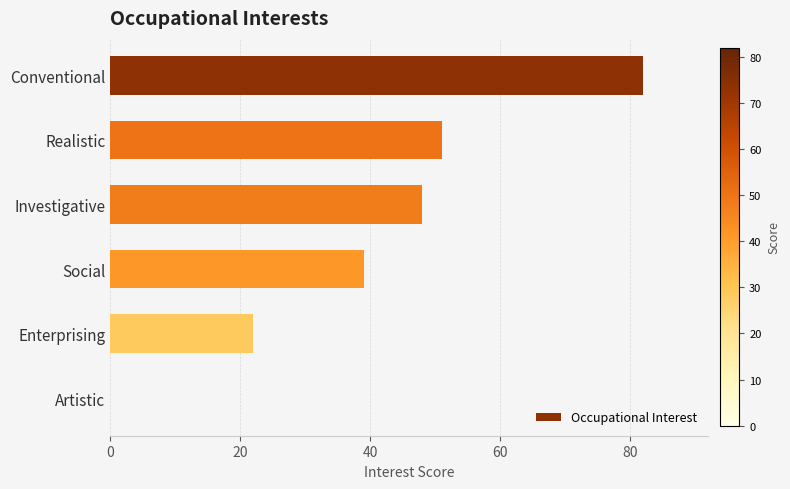

What is the change in value from Realistic to Artistic?

-51